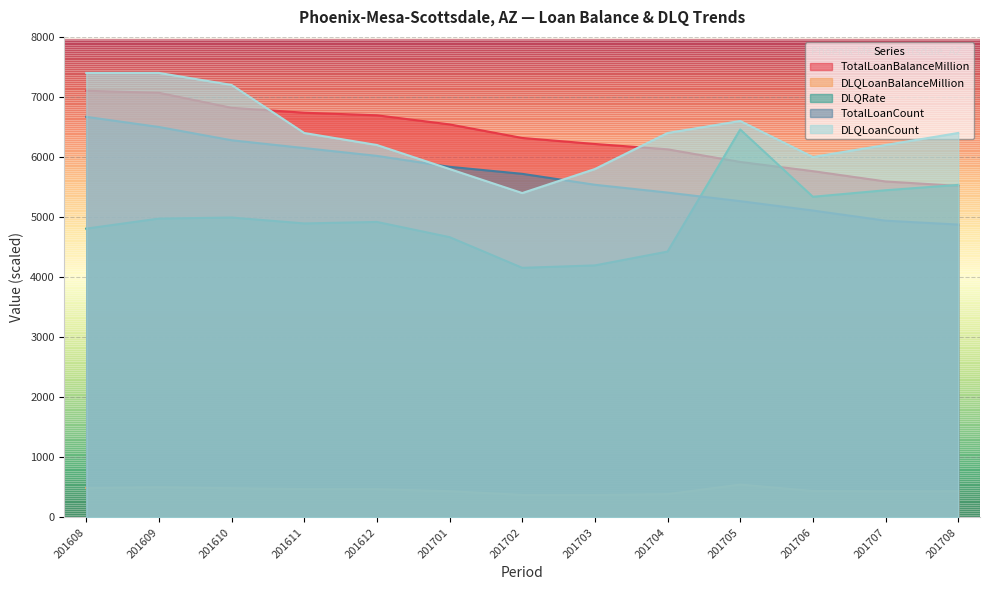

What is the difference between the TotalLoanCount values at 201610 and 201609?

221.0